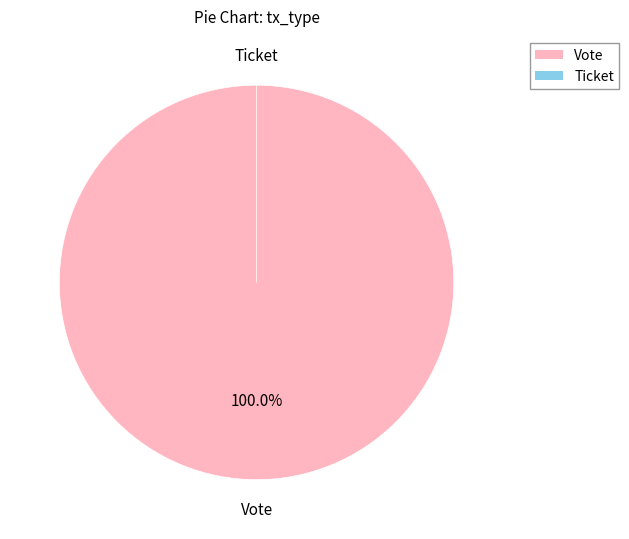

The Vote slice represents 100% of the pie. True or false?

True